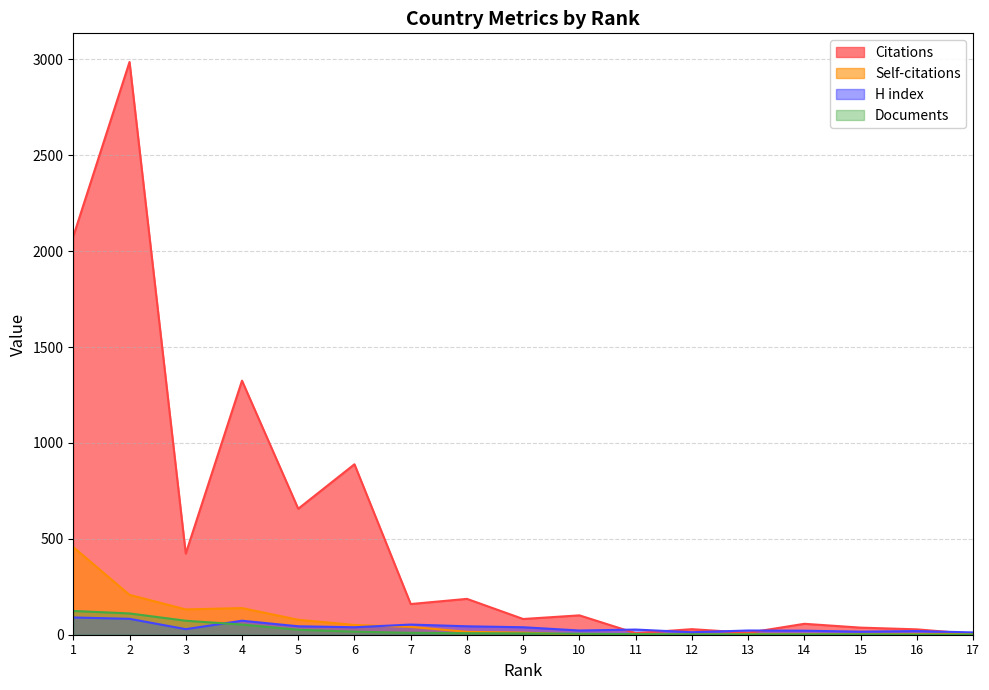

Which series has the largest range (max minus min)?

Citations